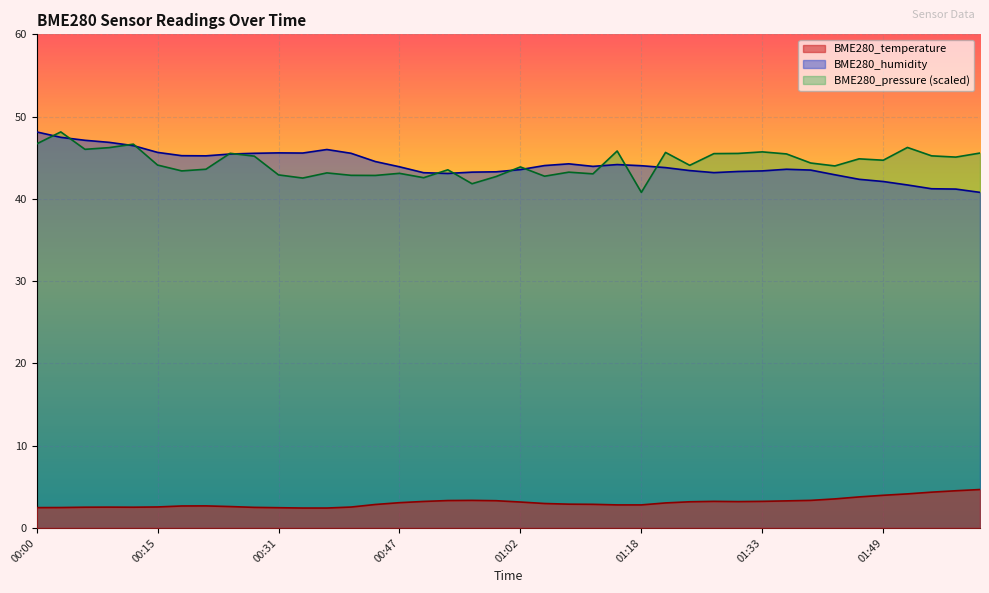

What is the sum of the BME280_temperature values at 01:18 and 00:28?

5.3